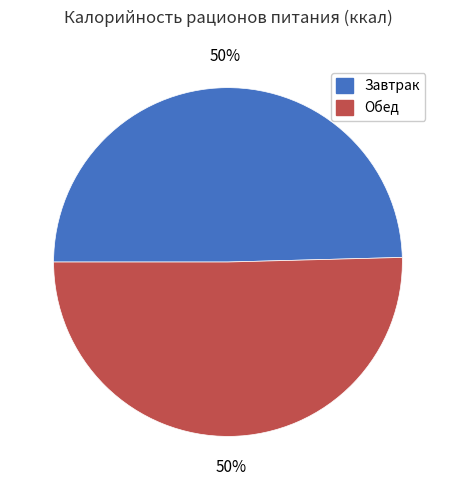

To the nearest percent, what portion does Обед represent?

50%